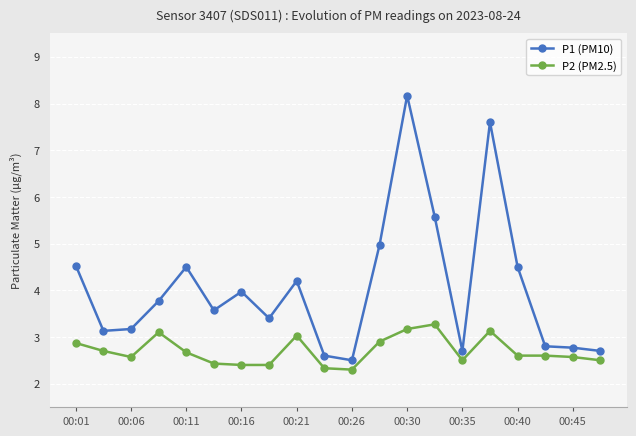

Which series has the widest spread of values?

P1 (PM10)